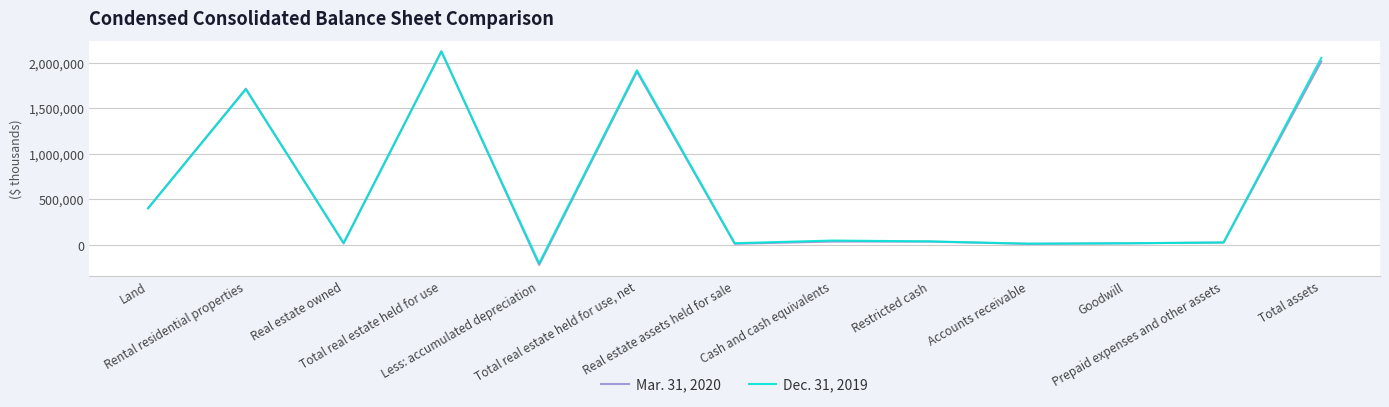

What is the sum of the Mar. 31, 2020 values at Prepaid expenses and other assets and Land?

420128